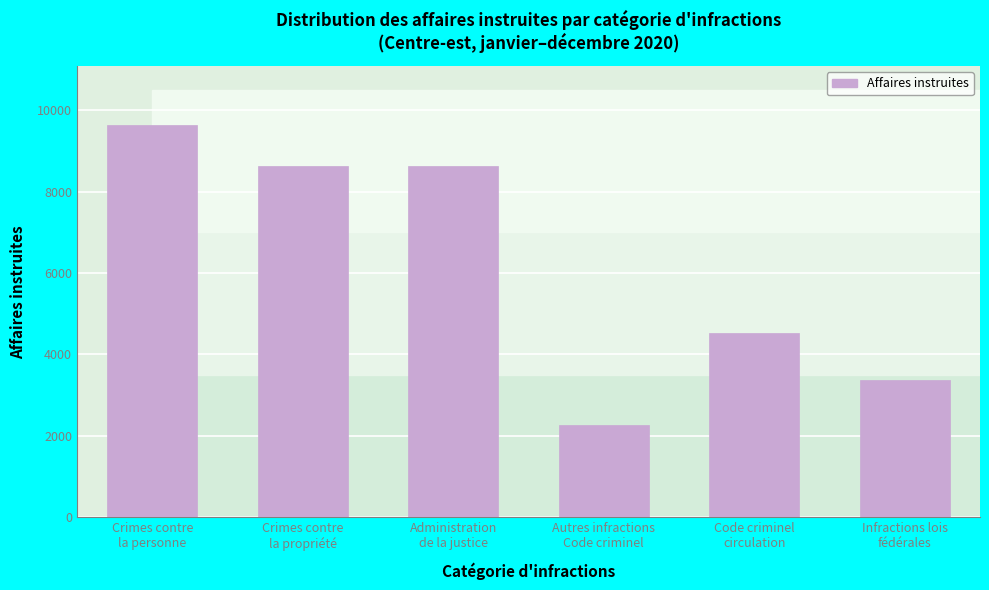

What is the difference between the second highest and second lowest values?

5257